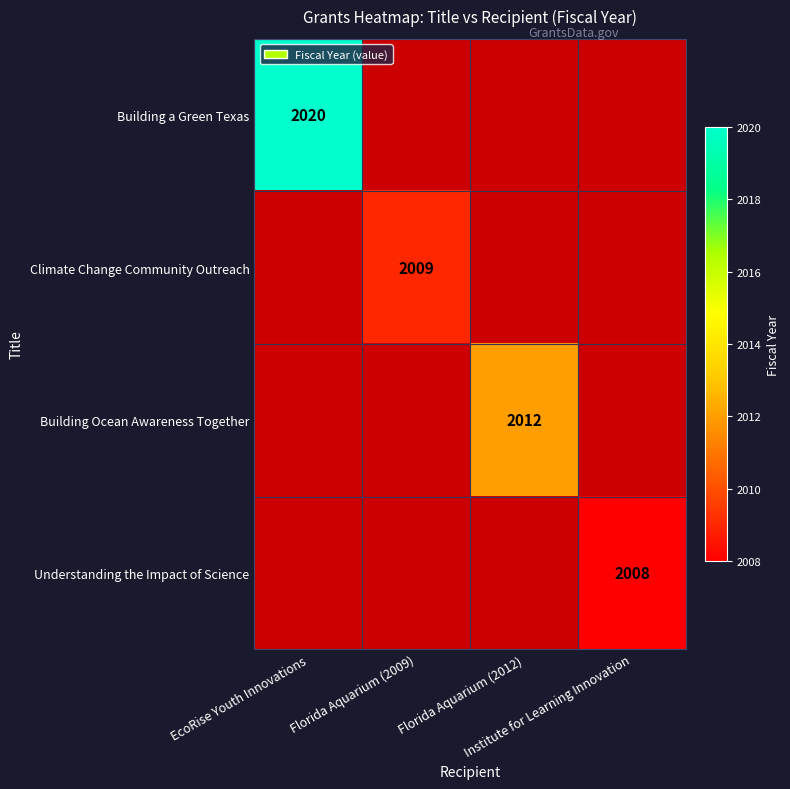

Is the value of Understanding the Impact of Science at Institute for Learning Innovation greater than the value of Building a Green Texas at Florida Aquarium (2012)?

No